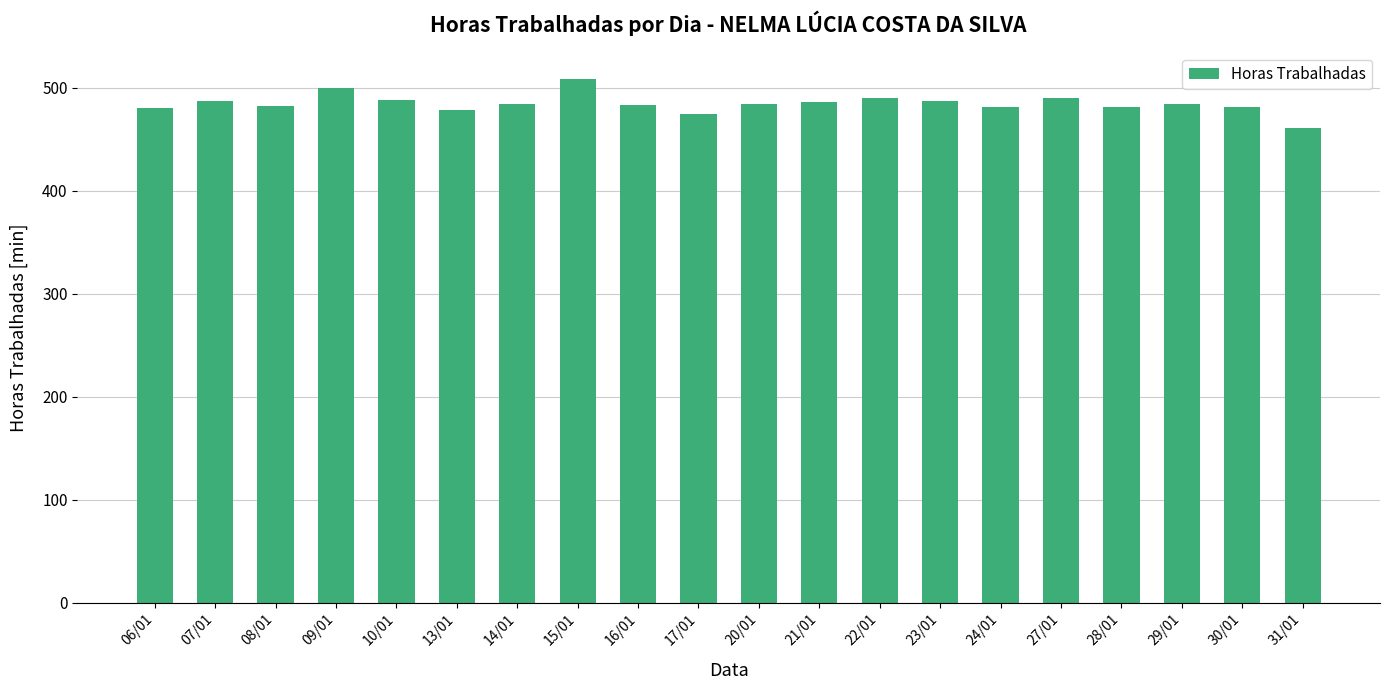

At which label does the data first exceed 484?

07/01